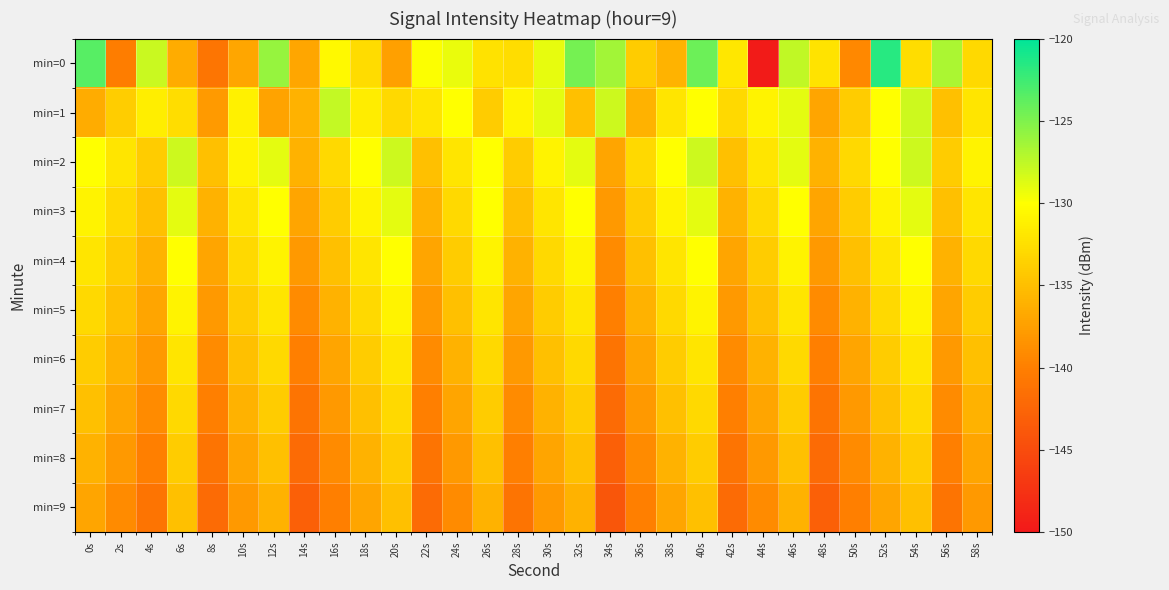

Reading right to left, extract all data points from this chart.

min=0: 58s=-133.0	56s=-126.7	54s=-132.6	52s=-121.6	50s=-139.3	48s=-132.1	46s=-127.5	44s=-149.7	42s=-131.9	40s=-124.3	38s=-135.9	36s=-134.0	34s=-126.4	32s=-124.7	30s=-129.1	28s=-132.7	26s=-132.2	24s=-129.2	22s=-129.9	20s=-137.4	18s=-132.8	16s=-130.5	14s=-137.0	12s=-126.0	10s=-136.9	8s=-141.0	6s=-136.4	4s=-127.9	2s=-140.2	0s=-123.4
min=1: 58s=-132.0	56s=-135.0	54s=-128.0	52s=-130.0	50s=-134.0	48s=-137.0	46s=-129.0	44s=-131.0	42s=-133.0	40s=-130.0	38s=-132.0	36s=-136.0	34s=-128.0	32s=-135.0	30s=-129.0	28s=-131.0	26s=-134.0	24s=-130.0	22s=-132.0	20s=-133.0	18s=-131.4	16s=-127.7	14s=-136.0	12s=-137.1	10s=-131.1	8s=-137.9	6s=-132.5	4s=-131.4	2s=-133.9	0s=-136.5
min=2: 58s=-131.0	56s=-134.0	54s=-128.0	52s=-130.0	50s=-133.0	48s=-136.0	46s=-129.0	44s=-132.0	42s=-135.0	40s=-128.0	38s=-130.0	36s=-133.0	34s=-137.0	32s=-129.0	30s=-131.0	28s=-134.0	26s=-130.0	24s=-132.0	22s=-135.0	20s=-128.0	18s=-130.0	16s=-133.0	14s=-136.0	12s=-129.0	10s=-131.0	8s=-135.0	6s=-128.0	4s=-134.0	2s=-132.0	0s=-130.0
min=3: 58s=-132.0	56s=-135.0	54s=-129.0	52s=-131.0	50s=-134.0	48s=-137.0	46s=-130.0	44s=-133.0	42s=-136.0	40s=-129.0	38s=-131.0	36s=-134.0	34s=-138.0	32s=-130.0	30s=-132.0	28s=-135.0	26s=-130.0	24s=-133.0	22s=-136.0	20s=-129.0	18s=-131.0	16s=-134.0	14s=-137.0	12s=-130.0	10s=-132.0	8s=-136.0	6s=-129.0	4s=-135.0	2s=-133.0	0s=-131.0
min=4: 58s=-133.0	56s=-136.0	54s=-130.0	52s=-132.0	50s=-135.0	48s=-138.0	46s=-131.0	44s=-134.0	42s=-137.0	40s=-130.0	38s=-132.0	36s=-135.0	34s=-139.0	32s=-131.0	30s=-133.0	28s=-136.0	26s=-131.0	24s=-134.0	22s=-137.0	20s=-130.0	18s=-132.0	16s=-135.0	14s=-138.0	12s=-131.0	10s=-133.0	8s=-137.0	6s=-130.0	4s=-136.0	2s=-134.0	0s=-132.0
min=5: 58s=-134.0	56s=-137.0	54s=-131.0	52s=-133.0	50s=-136.0	48s=-139.0	46s=-132.0	44s=-135.0	42s=-138.0	40s=-131.0	38s=-133.0	36s=-136.0	34s=-140.0	32s=-132.0	30s=-134.0	28s=-137.0	26s=-132.0	24s=-135.0	22s=-138.0	20s=-131.0	18s=-133.0	16s=-136.0	14s=-139.0	12s=-132.0	10s=-134.0	8s=-138.0	6s=-131.0	4s=-137.0	2s=-135.0	0s=-133.0
min=6: 58s=-135.0	56s=-138.0	54s=-132.0	52s=-134.0	50s=-137.0	48s=-140.0	46s=-133.0	44s=-136.0	42s=-139.0	40s=-132.0	38s=-134.0	36s=-137.0	34s=-141.0	32s=-133.0	30s=-135.0	28s=-138.0	26s=-133.0	24s=-136.0	22s=-139.0	20s=-132.0	18s=-134.0	16s=-137.0	14s=-140.0	12s=-133.0	10s=-135.0	8s=-139.0	6s=-132.0	4s=-138.0	2s=-136.0	0s=-134.0
min=7: 58s=-136.0	56s=-139.0	54s=-133.0	52s=-135.0	50s=-138.0	48s=-141.0	46s=-134.0	44s=-137.0	42s=-140.0	40s=-133.0	38s=-135.0	36s=-138.0	34s=-142.0	32s=-134.0	30s=-136.0	28s=-139.0	26s=-134.0	24s=-137.0	22s=-140.0	20s=-133.0	18s=-135.0	16s=-138.0	14s=-141.0	12s=-134.0	10s=-136.0	8s=-140.0	6s=-133.0	4s=-139.0	2s=-137.0	0s=-135.0
min=8: 58s=-137.0	56s=-140.0	54s=-134.0	52s=-136.0	50s=-139.0	48s=-142.0	46s=-135.0	44s=-138.0	42s=-141.0	40s=-134.0	38s=-136.0	36s=-139.0	34s=-143.0	32s=-135.0	30s=-137.0	28s=-140.0	26s=-135.0	24s=-138.0	22s=-141.0	20s=-134.0	18s=-136.0	16s=-139.0	14s=-142.0	12s=-135.0	10s=-137.0	8s=-141.0	6s=-134.0	4s=-140.0	2s=-138.0	0s=-136.0
min=9: 58s=-138.0	56s=-141.0	54s=-135.0	52s=-137.0	50s=-140.0	48s=-143.0	46s=-136.0	44s=-139.0	42s=-142.0	40s=-135.0	38s=-137.0	36s=-140.0	34s=-144.0	32s=-136.0	30s=-138.0	28s=-141.0	26s=-136.0	24s=-139.0	22s=-142.0	20s=-135.0	18s=-137.0	16s=-140.0	14s=-143.0	12s=-136.0	10s=-138.0	8s=-142.0	6s=-135.0	4s=-141.0	2s=-139.0	0s=-137.0